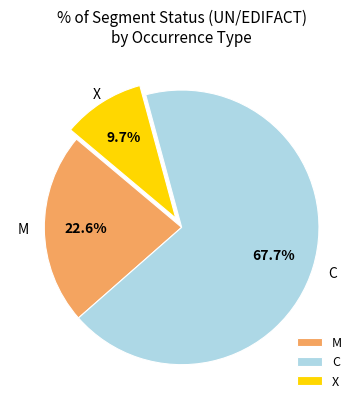

What is the ratio of the value at M to the value at X?

2.3